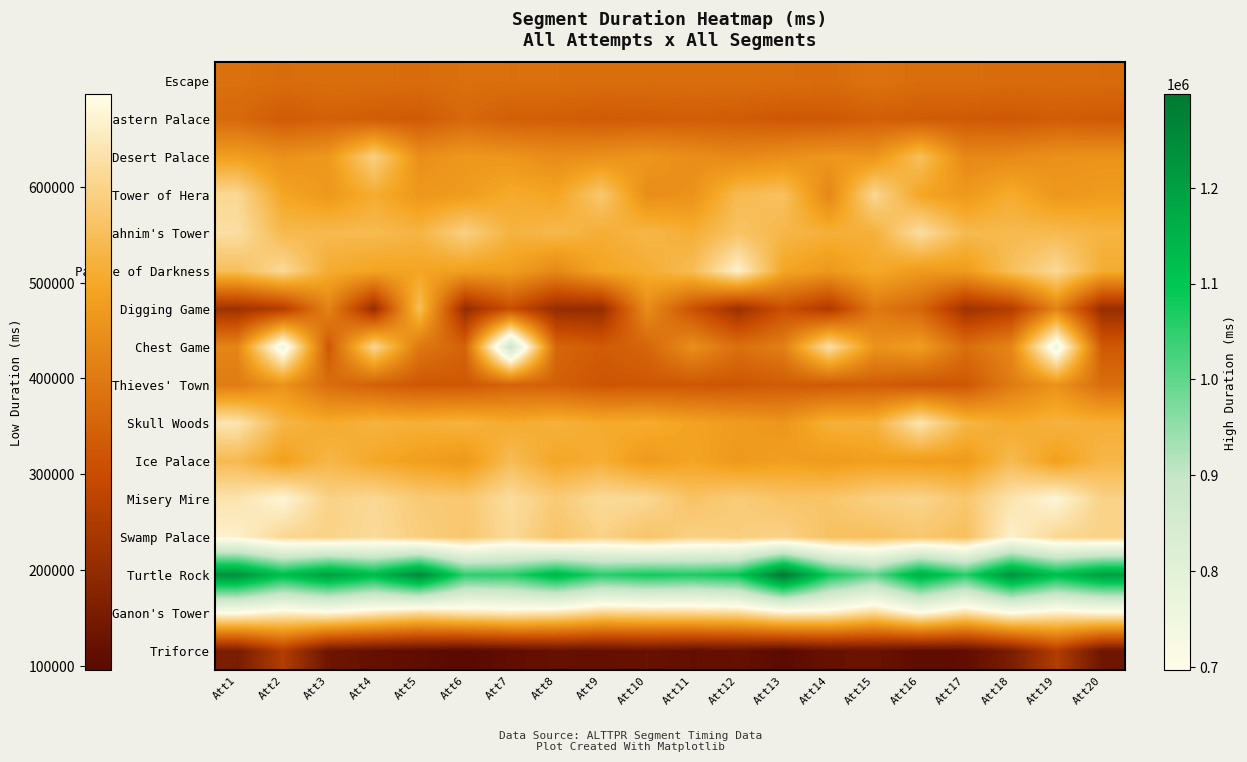

Reading right to left, list all the values displayed in this chart.

Escape: Att20=368034	Att19=369503	Att18=369875	Att17=374654	Att16=373603	Att15=385465	Att14=370050	Att13=373639	Att12=376226	Att11=376213	Att10=374773	Att9=374852	Att8=377681	Att7=377476	Att6=378443	Att5=371125	Att4=374883	Att3=376599	Att2=371828	Att1=379802
Eastern Palace: Att20=330903	Att19=337304	Att18=326294	Att17=330845	Att16=333514	Att15=341116	Att14=327383	Att13=324949	Att12=333778	Att11=338556	Att10=335354	Att9=332258	Att8=340171	Att7=341309	Att6=363653	Att5=331814	Att4=335980	Att3=345043	Att2=332451	Att1=364745
Desert Palace: Att20=455505	Att19=452980	Att18=437365	Att17=432431	Att16=555802	Att15=459322	Att14=463816	Att13=448019	Att12=434789	Att11=444321	Att10=462523	Att9=452027	Att8=441386	Att7=460532	Att6=466332	Att5=448274	Att4=595299	Att3=466657	Att2=452470	Att1=481841
Tower of Hera: Att20=475133	Att19=466145	Att18=510854	Att17=469110	Att16=495963	Att15=612739	Att14=428958	Att13=559501	Att12=543744	Att11=455910	Att10=444880	Att9=574975	Att8=495287	Att7=508638	Att6=475133	Att5=466145	Att4=510854	Att3=469110	Att2=495963	Att1=612739
Agahnim's Tower: Att20=530404	Att19=543696	Att18=542060	Att17=541860	Att16=627075	Att15=520186	Att14=519670	Att13=535486	Att12=565506	Att11=515914	Att10=535745	Att9=514206	Att8=540578	Att7=526026	Att6=595312	Att5=530404	Att4=543696	Att3=542060	Att2=541860	Att1=627075
Palace of Darkness: Att20=511822	Att19=616655	Att18=554635	Att17=474611	Att16=470993	Att15=504962	Att14=467504	Att13=497457	Att12=670787	Att11=549391	Att10=513632	Att9=495614	Att8=433230	Att7=481018	Att6=484467	Att5=494394	Att4=492927	Att3=511822	Att2=616655	Att1=554635
Digging Game: Att20=208563	Att19=421784	Att18=257405	Att17=222018	Att16=357760	Att15=397777	Att14=247103	Att13=307589	Att12=216025	Att11=311828	Att10=443294	Att9=206667	Att8=206449	Att7=304030	Att6=204827	Att5=554440	Att4=208563	Att3=421784	Att2=257405	Att1=222018
Chest Game: Att20=327848	Att19=752534	Att18=427254	Att17=375994	Att16=478860	Att15=454678	Att14=631879	Att13=414586	Att12=378180	Att11=447740	Att10=356620	Att9=333608	Att8=358501	Att7=882668	Att6=350656	Att5=395023	Att4=613019	Att3=327848	Att2=752534	Att1=427254
Thieves' Town: Att20=373774	Att19=455341	Att18=405389	Att17=324855	Att16=321765	Att15=338384	Att14=331816	Att13=334142	Att12=323261	Att11=324321	Att10=324372	Att9=321049	Att8=343314	Att7=350912	Att6=325220	Att5=325417	Att4=345514	Att3=373774	Att2=455341	Att1=405389
Skull Woods: Att20=518638	Att19=526263	Att18=507783	Att17=533659	Att16=642069	Att15=521730	Att14=520478	Att13=462618	Att12=476202	Att11=490808	Att10=510543	Att9=507562	Att8=523737	Att7=508297	Att6=528174	Att5=518638	Att4=526263	Att3=507783	Att2=533659	Att1=642069
Ice Palace: Att20=535113	Att19=484679	Att18=544099	Att17=473943	Att16=476102	Att15=483373	Att14=472683	Att13=483476	Att12=468520	Att11=496011	Att10=470919	Att9=515458	Att8=498701	Att7=548061	Att6=466945	Att5=482802	Att4=502415	Att3=535113	Att2=484679	Att1=544099
Misery Mire: Att20=598718	Att19=681375	Att18=639693	Att17=573383	Att16=604240	Att15=594047	Att14=569972	Att13=566647	Att12=586939	Att11=563221	Att10=612476	Att9=617597	Att8=582600	Att7=623689	Att6=576486	Att5=583075	Att4=612540	Att3=598718	Att2=681375	Att1=639693
Swamp Palace: Att20=598293	Att19=610527	Att18=669406	Att17=556879	Att16=574657	Att15=557613	Att14=561116	Att13=600715	Att12=588920	Att11=596911	Att10=566236	Att9=600074	Att8=567628	Att7=615739	Att6=572900	Att5=590322	Att4=619371	Att3=598293	Att2=610527	Att1=669406
Turtle Rock: Att20=1200929	Att19=1118747	Att18=1232433	Att17=1055809	Att16=1162567	Att15=998385	Att14=1080070	Att13=1297756	Att12=1089115	Att11=1066294	Att10=1080290	Att9=1053390	Att8=1140875	Att7=1052274	Att6=1048529	Att5=1255303	Att4=1126796	Att3=1200929	Att2=1118747	Att1=1232433
Ganon's Tower: Att20=684813	Att19=665016	Att18=699543	Att17=629418	Att16=695810	Att15=613319	Att14=664851	Att13=669098	Att12=618188	Att11=612379	Att10=609798	Att9=603289	Att8=642271	Att7=655238	Att6=641800	Att5=619642	Att4=652146	Att3=684813	Att2=665016	Att1=699543
Triforce: Att20=133894	Att19=257210	Att18=157510	Att17=110590	Att16=106018	Att15=126890	Att14=122360	Att13=99933	Att12=119620	Att11=114071	Att10=124155	Att9=117174	Att8=120810	Att7=111270	Att6=95798	Att5=107714	Att4=119231	Att3=133894	Att2=257210	Att1=157510